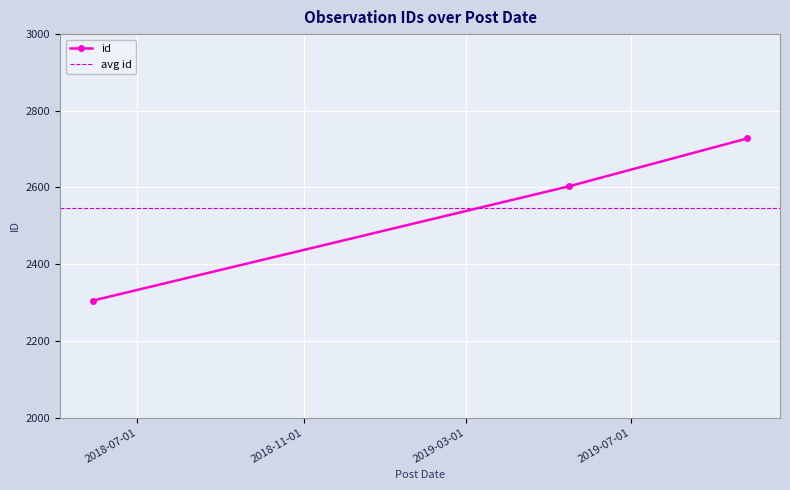

What is the minimum value shown in the chart?

2305